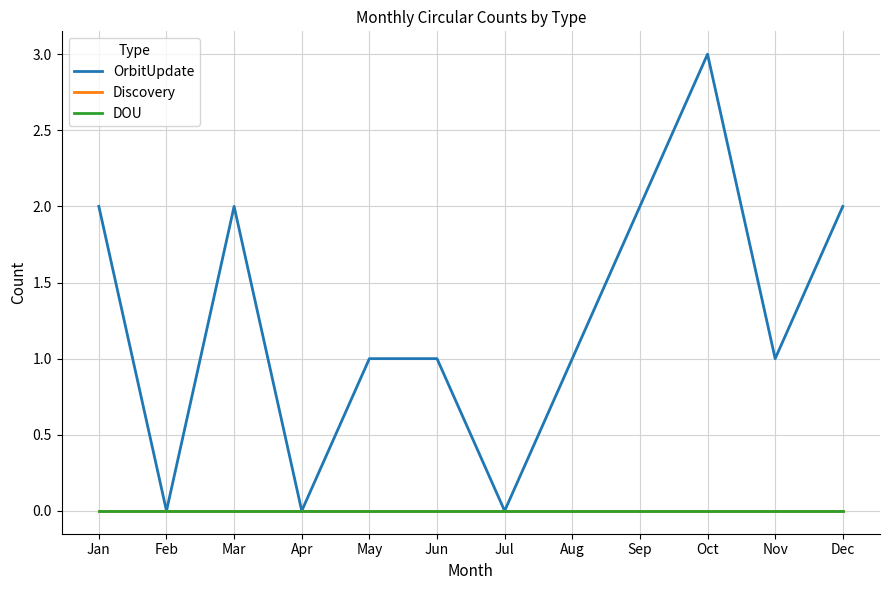

Where does the OrbitUpdate series first go above 1?

Jan